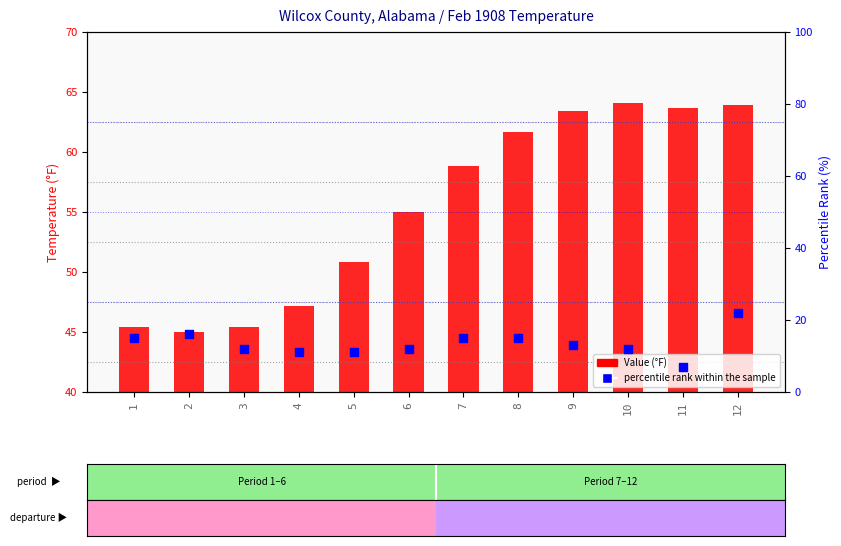

Which series reaches the minimum Y coordinate?

percentile rank within the sample